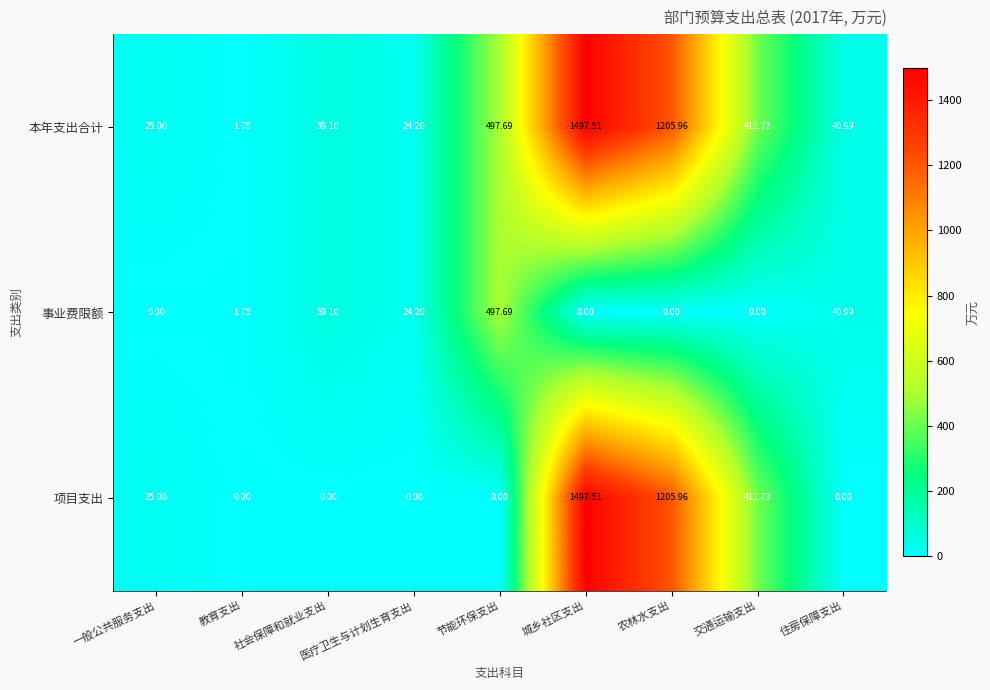

At which label does 本年支出合计 reach its peak?

城乡社区支出